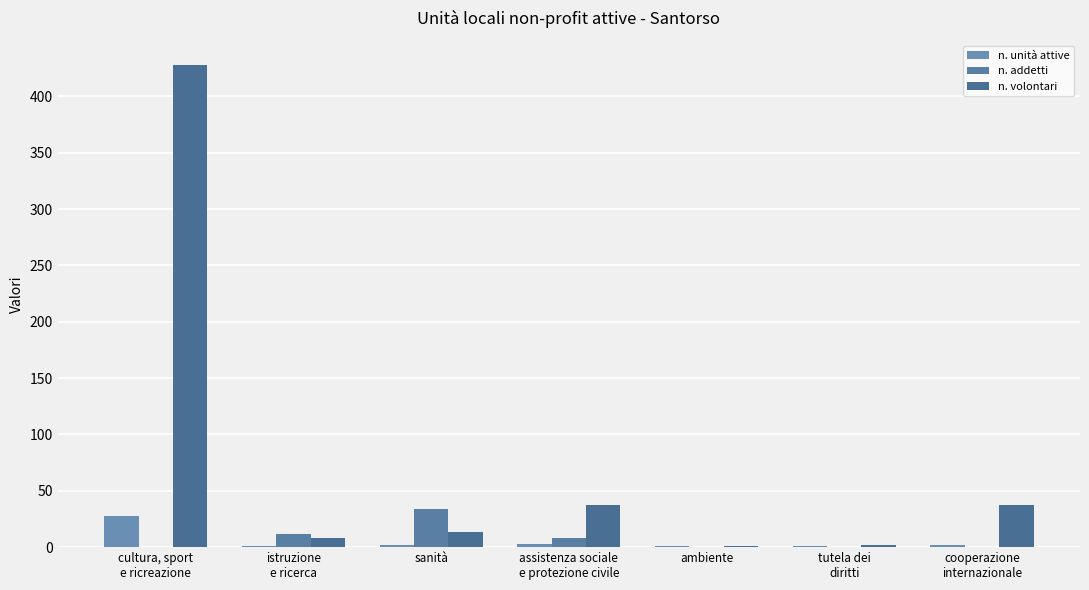

How many data points in n. addetti are above 0?

3